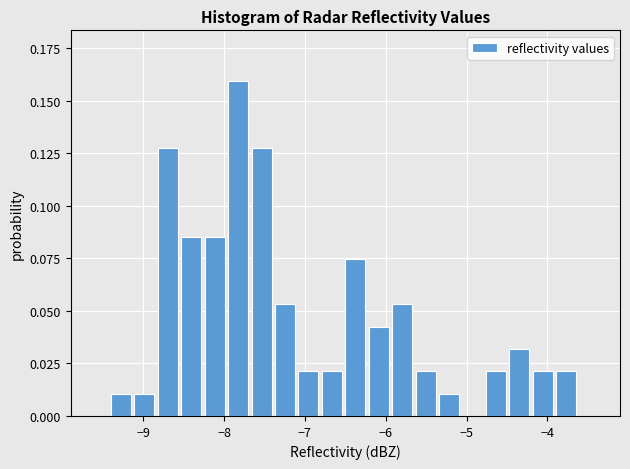

Around what value on the x-axis is the tallest bar? Give the approximate position of its centre, as read against the axis.

-7.8